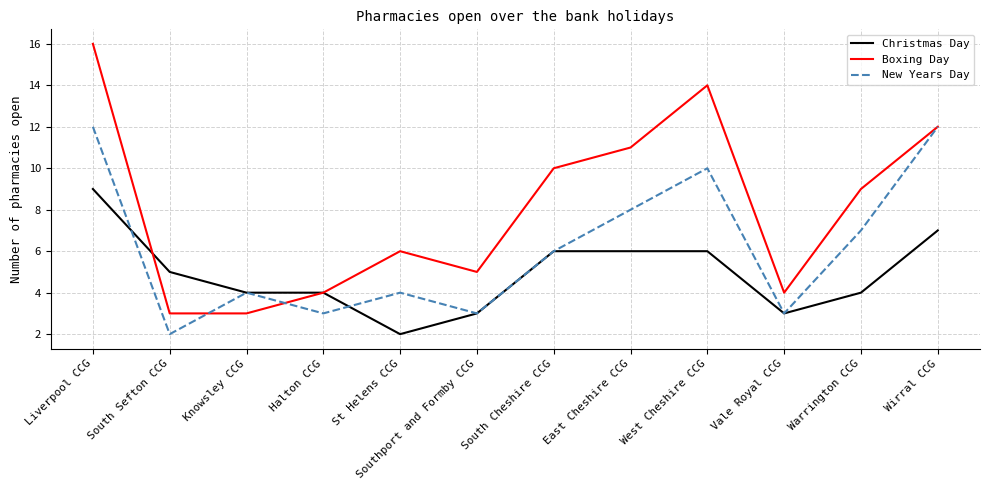

Which category has the lowest value in the New Years Day series?

South Sefton CCG